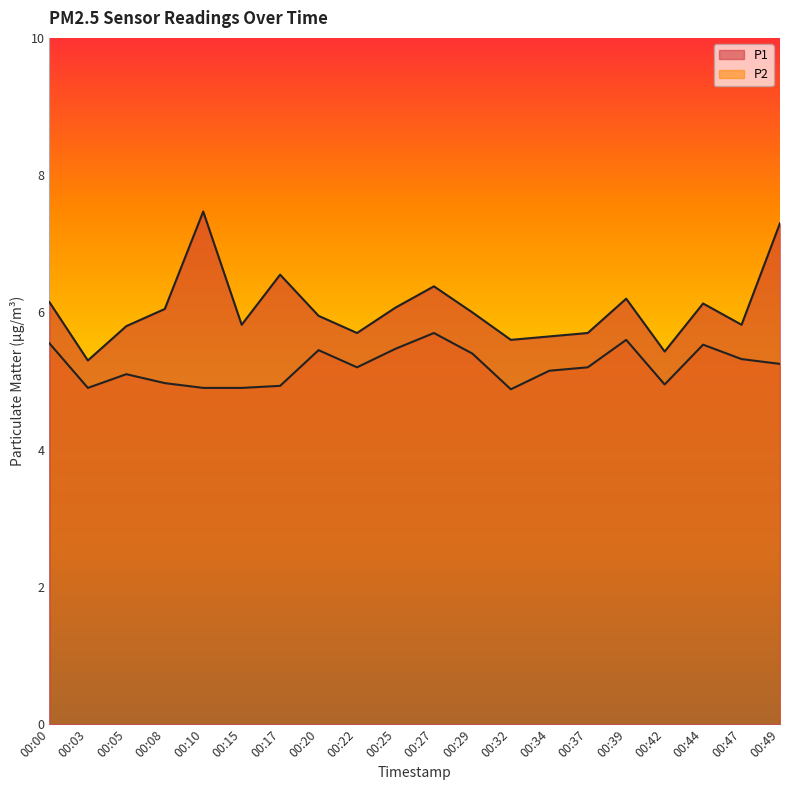

List the labels in order of P1 value, largest first.

00:10, 00:49, 00:17, 00:27, 00:39, 00:00, 00:44, 00:25, 00:08, 00:29, 00:20, 00:15, 00:47, 00:05, 00:22, 00:37, 00:34, 00:32, 00:42, 00:03